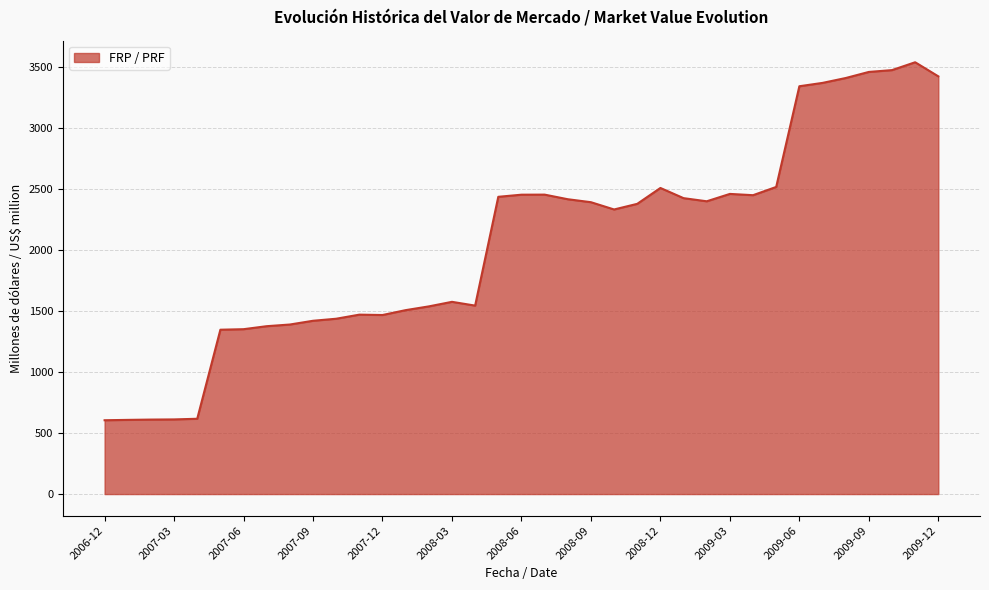

What is the maximum value shown in the chart?

3536.2